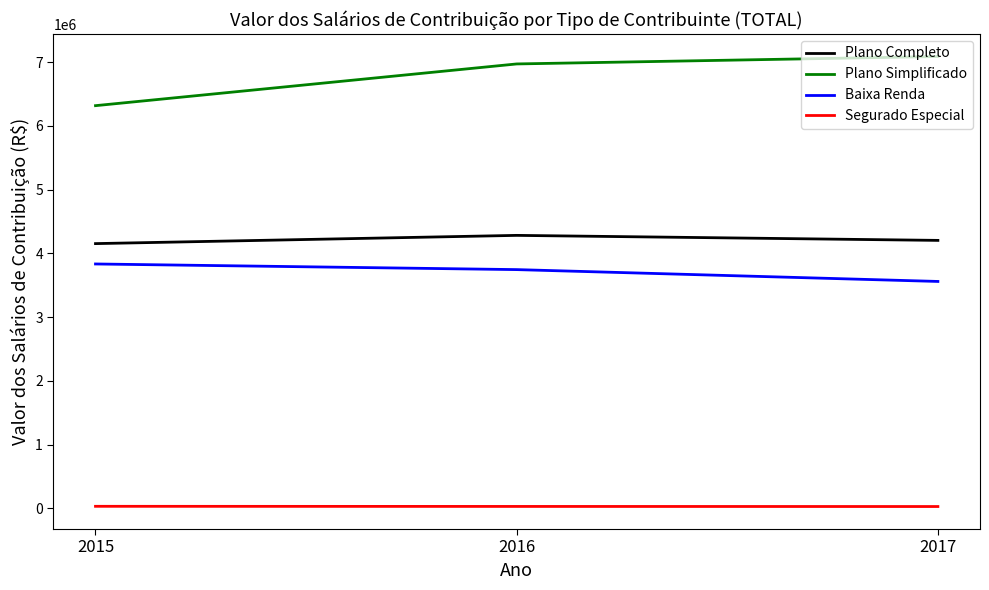

Which series has the largest total across all categories?

Plano Simplificado